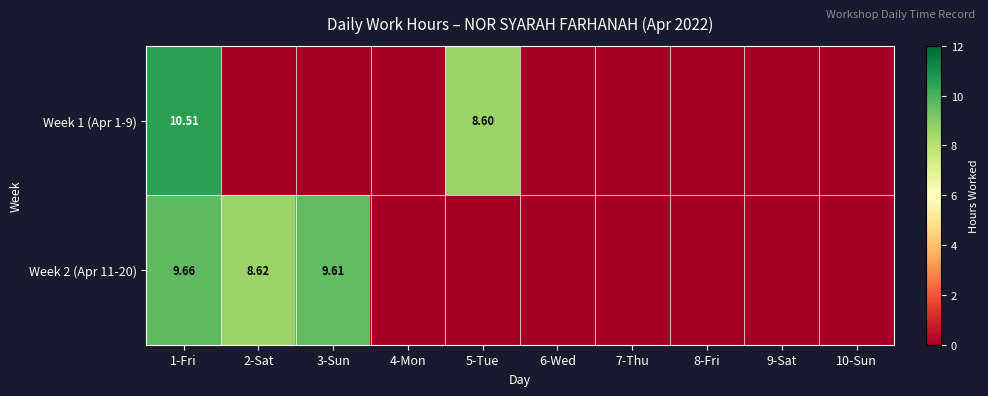

Rank the series by their average value, from highest to lowest.

Week 2 (Apr 11-20), Week 1 (Apr 1-9)